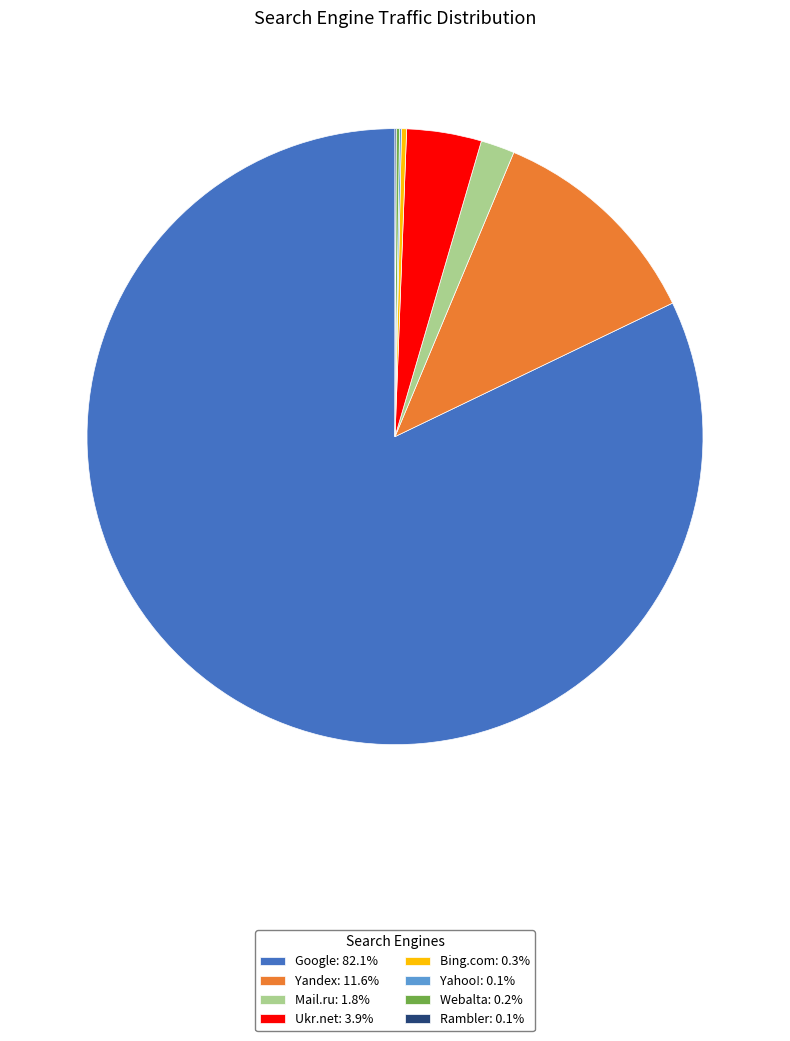

Is Google: 82.1% the majority of the pie?

Yes